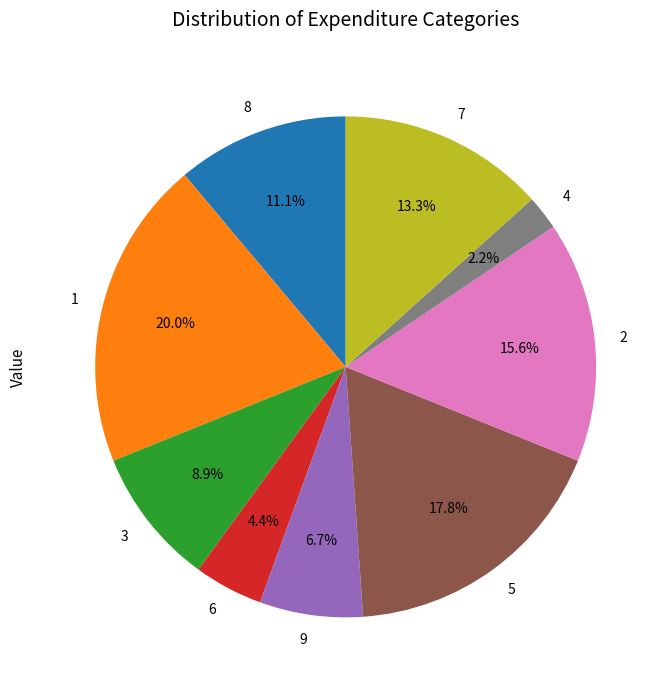

The 4 slice represents 14% of the pie. True or false?

False